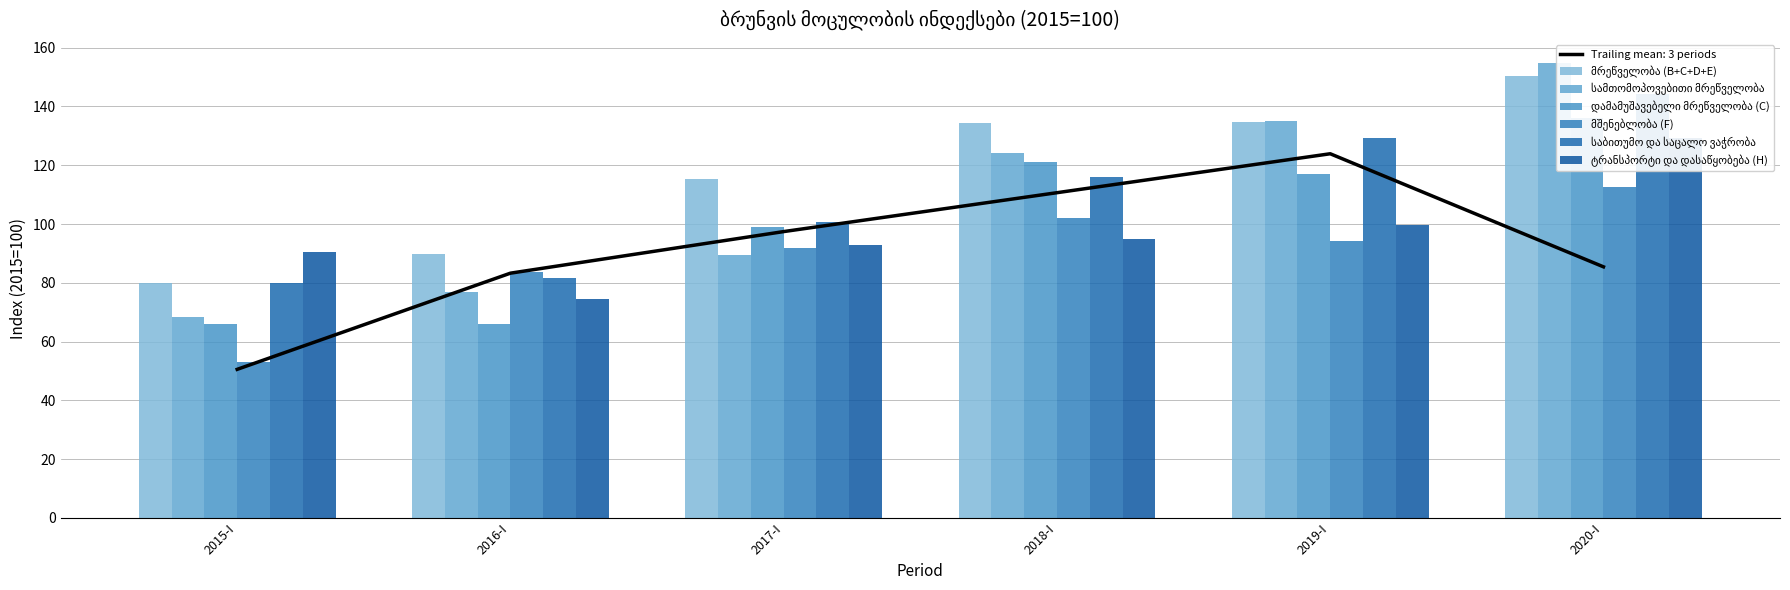

Which category has the highest value across all series?

2020-I